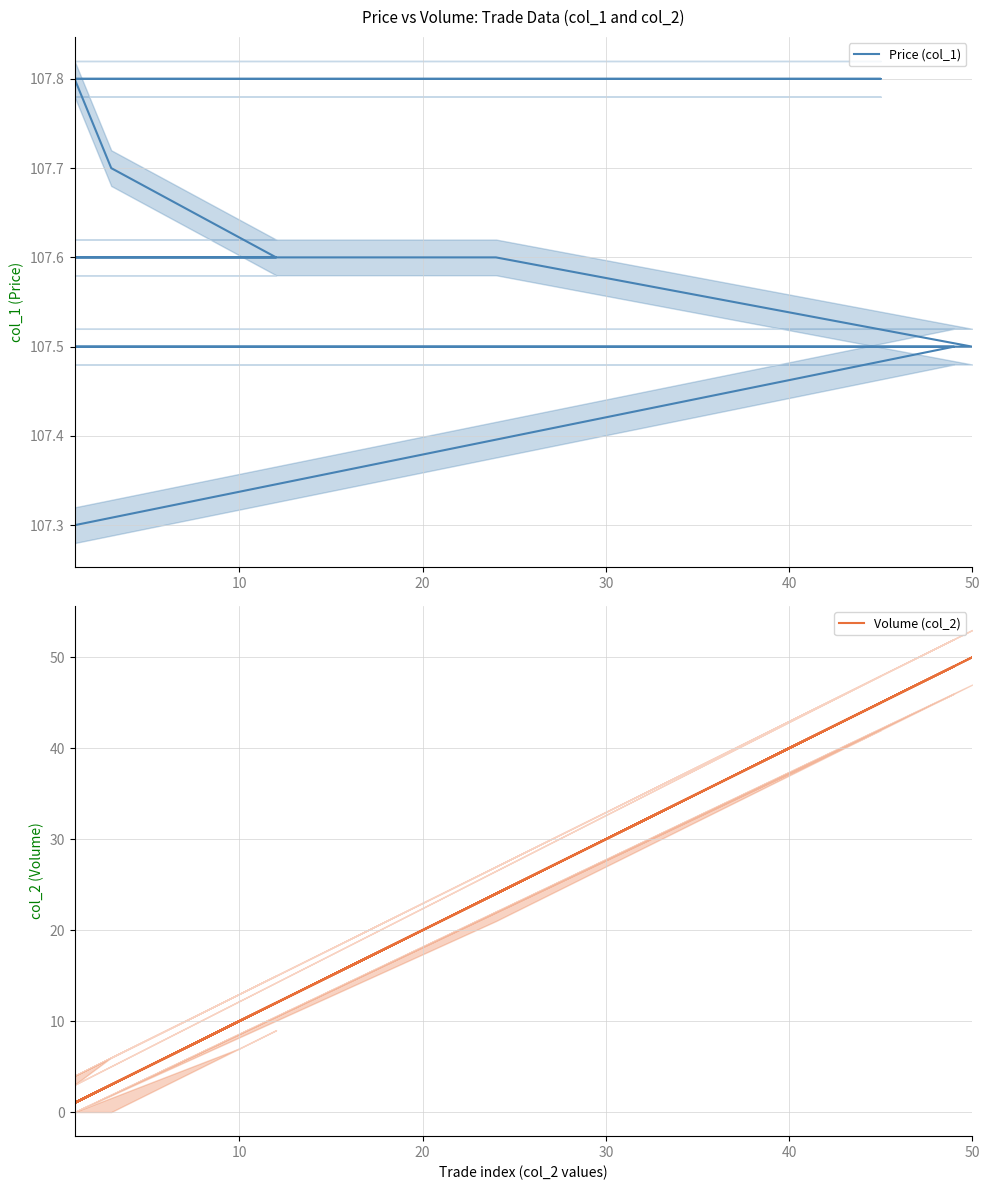

List the series in order of their peak value, highest first.

Price (col_1), Volume (col_2)